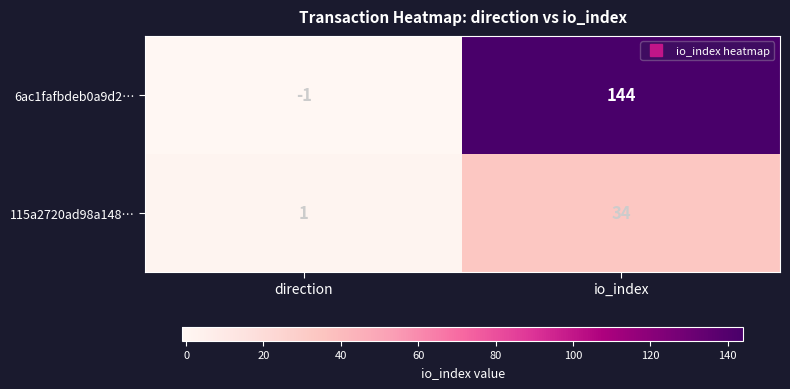

List the series in order of their peak value, highest first.

6ac1fafbdeb0a9d2…, 115a2720ad98a148…